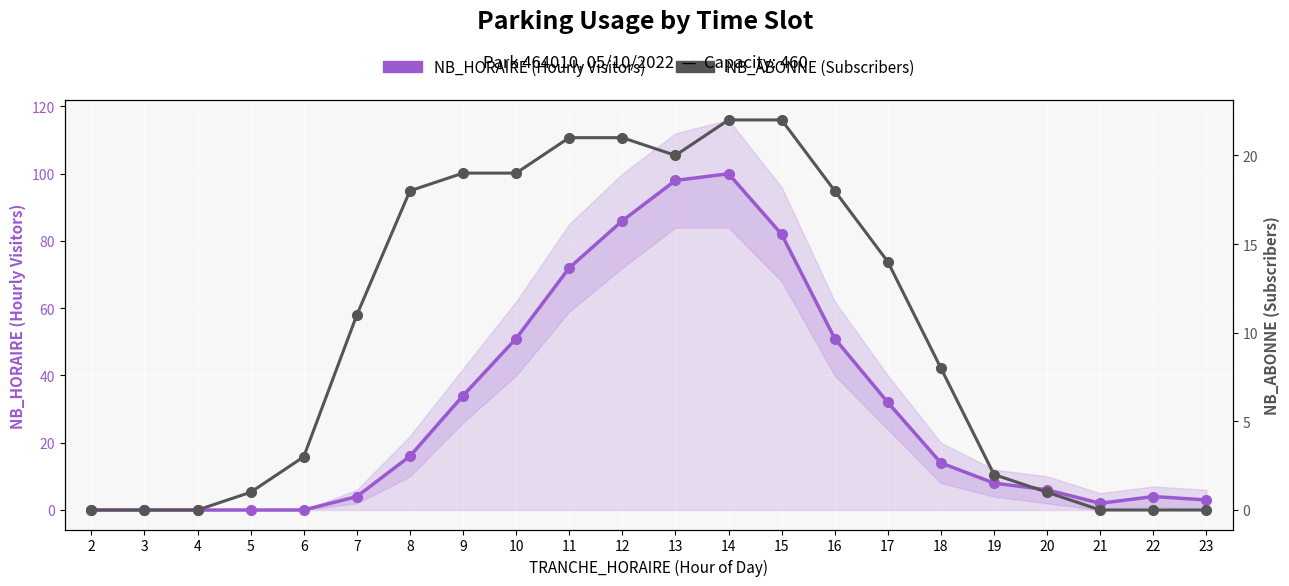

Which series has the widest spread of values?

NB_HORAIRE (Hourly Visitors)